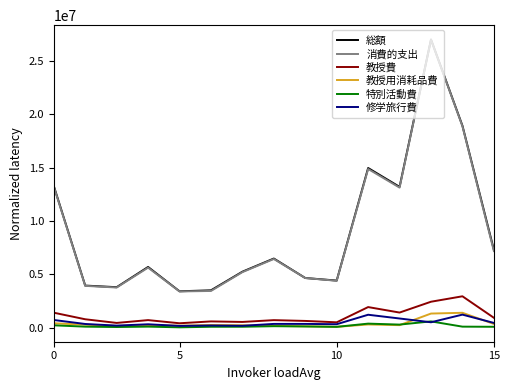

Which series has the largest range (max minus min)?

消費的支出